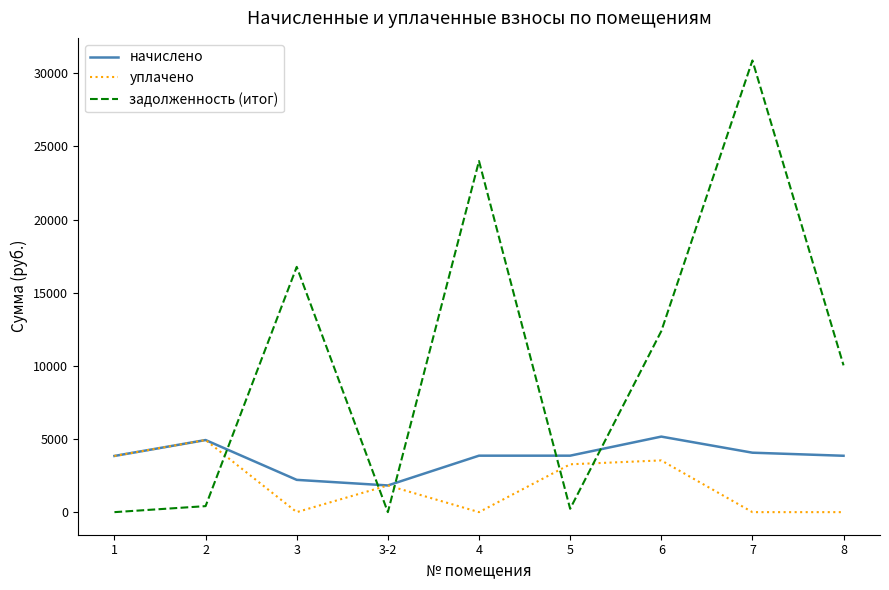

List the series in order of their overall mean, lowest first.

уплачено, начислено, задолженность (итог)